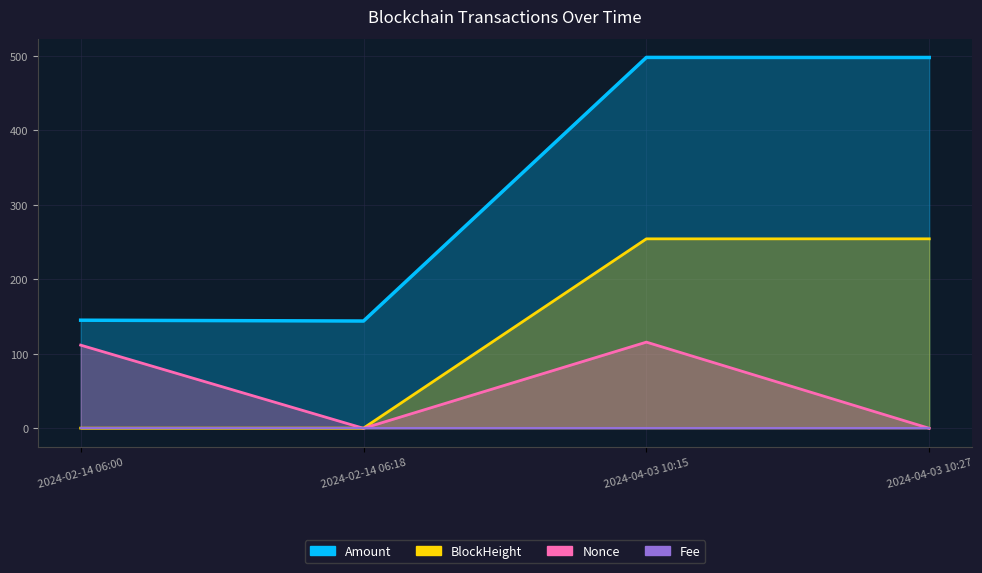

Which series changed the most between 2024-02-14 06:18 and 2024-04-03 10:27?

Amount